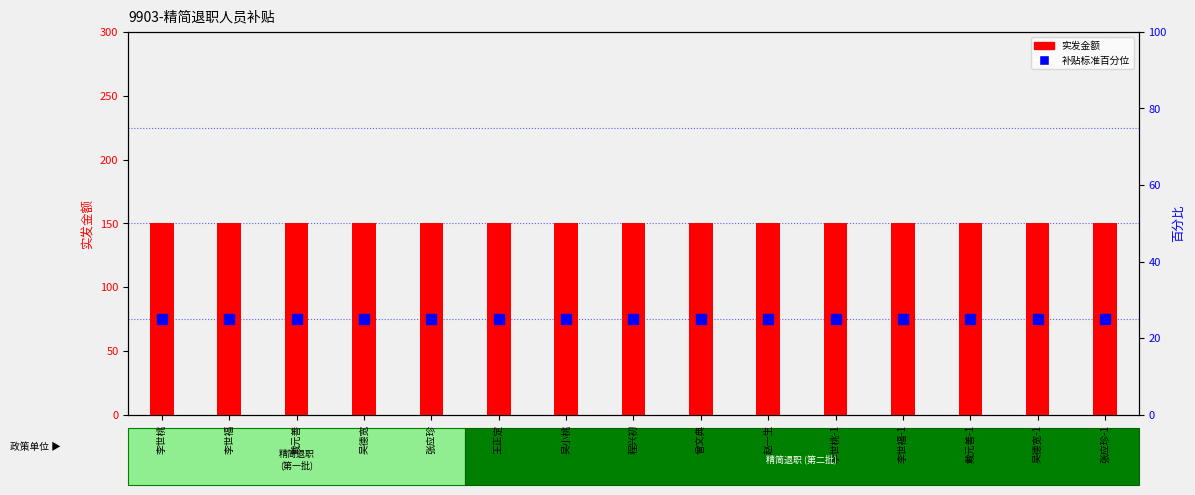

True or false: 补贴标准百分位 has a value of 25 at 戴元善.

True